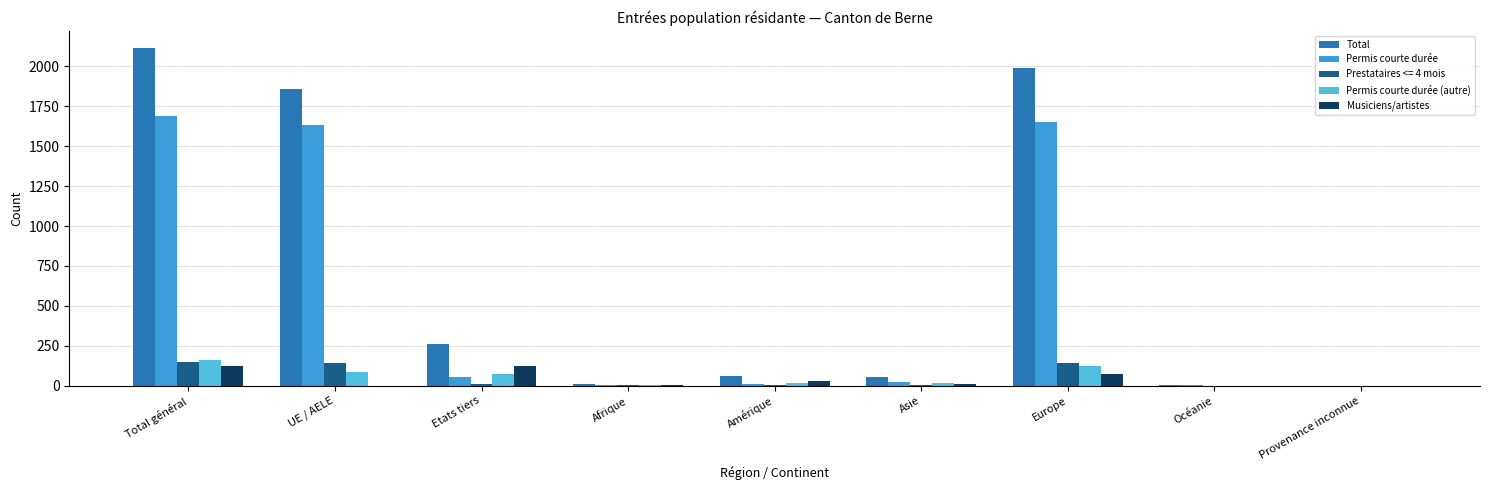

What is the sum of the Musiciens/artistes values at Total général and Etats tiers?

240